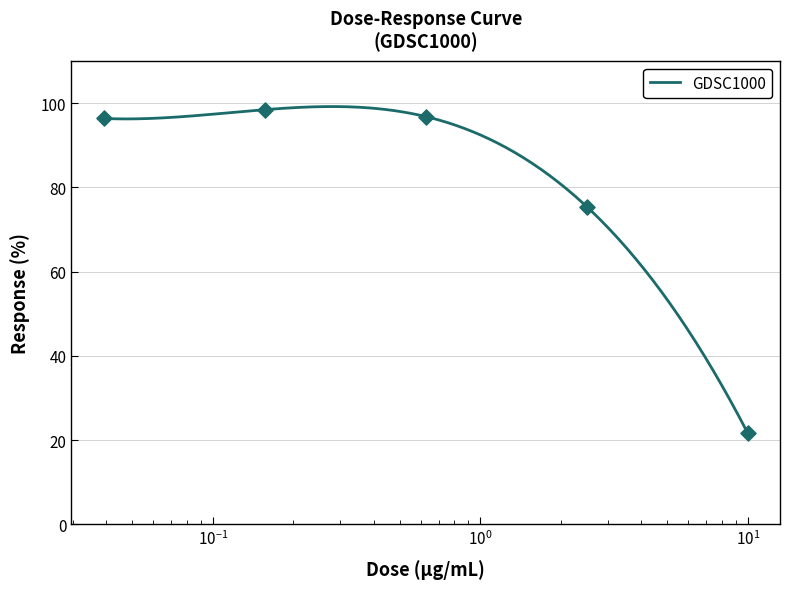

What is the maximum value for GDSC1000?

99.2